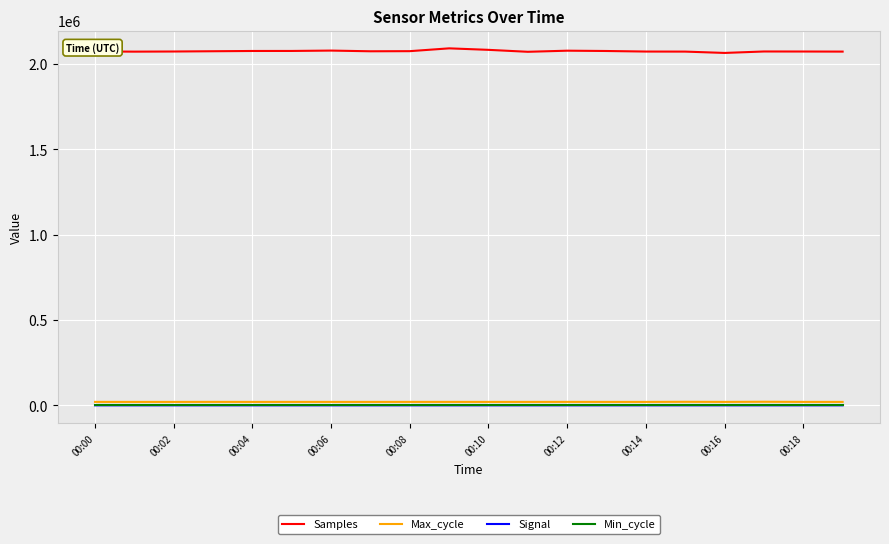

True or false: Max_cycle and Samples intersect in this chart.

False